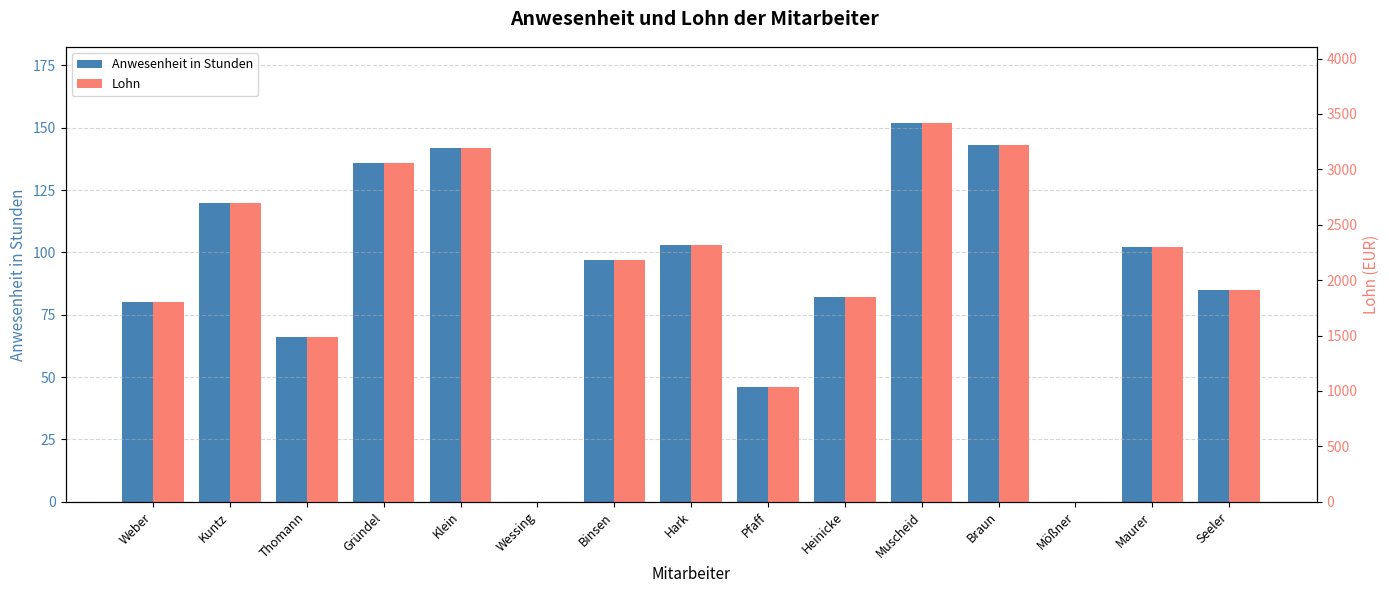

What is the value of the Lohn bar at the 10th from the left?

1845.0